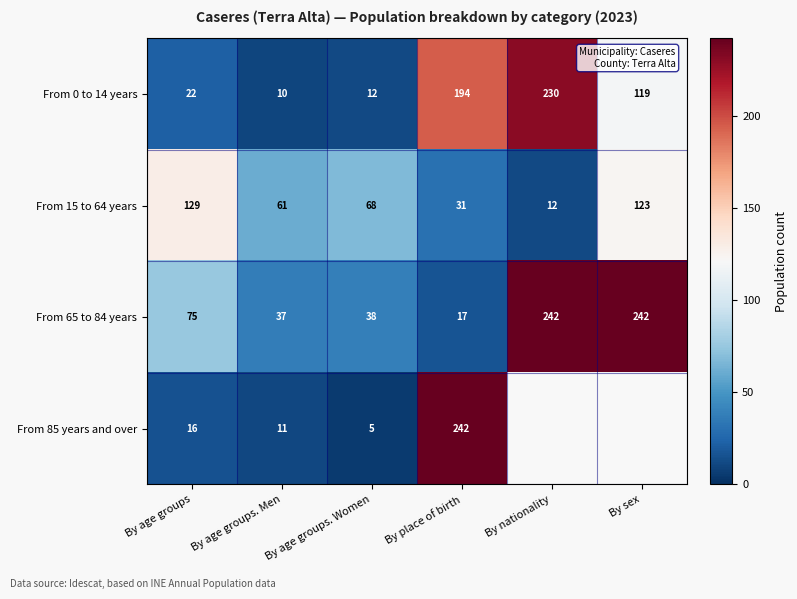

List the labels in order of From 0 to 14 years value, largest first.

By nationality, By place of birth, By sex, By age groups, By age groups. Women, By age groups. Men